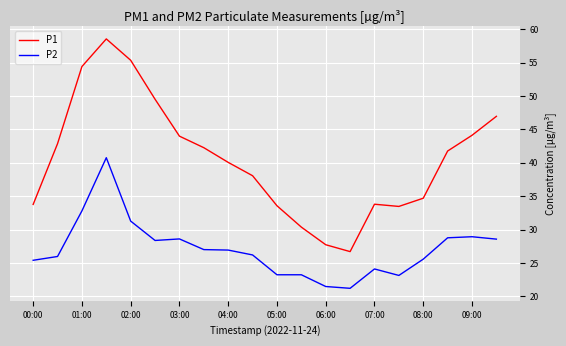

Rank the series by their average value, from lowest to highest.

P2, P1